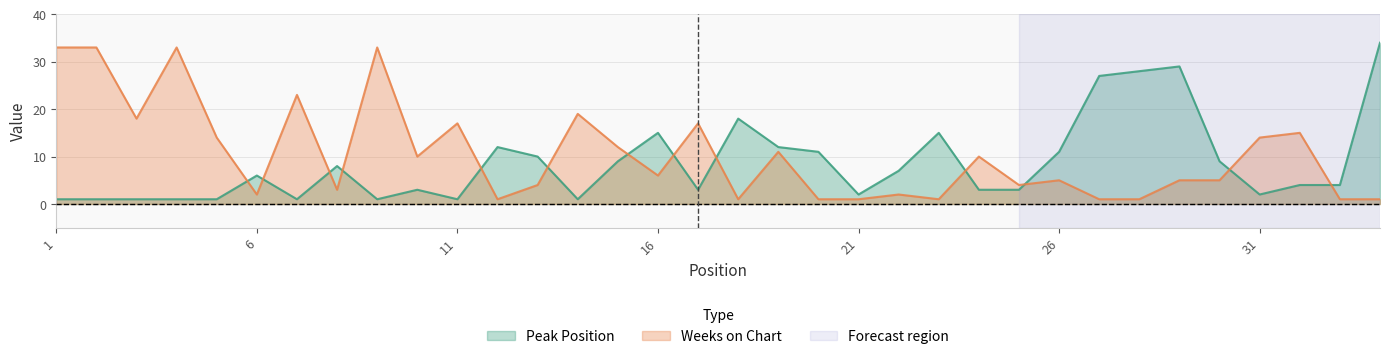

True or false: Peak Position has a value of 2 at 31.

True